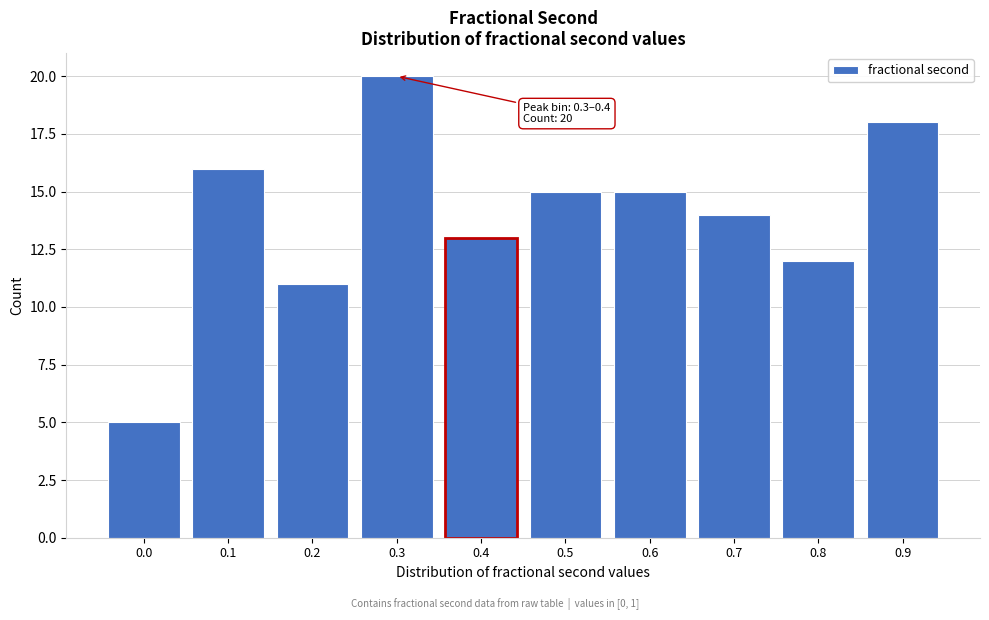

Reading left to right, what are all the values shown in this chart?

5	16	11	20	13	15	15	14	12	18